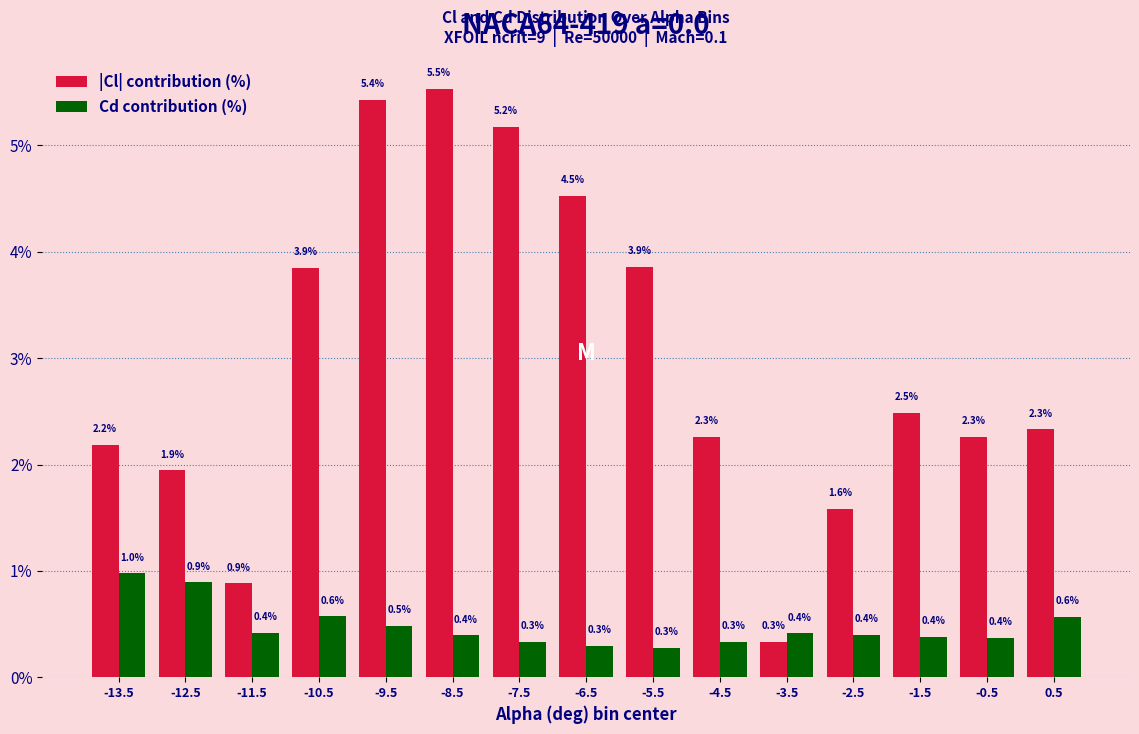

Reading left to right, transcribe all the data shown in this chart.

|Cl| contribution (%): 2.2	1.9	0.9	3.9	5.4	5.5	5.2	4.5	3.9	2.3	0.3	1.6	2.5	2.3	2.3
Cd contribution (%): 1.0	0.9	0.4	0.6	0.5	0.4	0.3	0.3	0.3	0.3	0.4	0.4	0.4	0.4	0.6